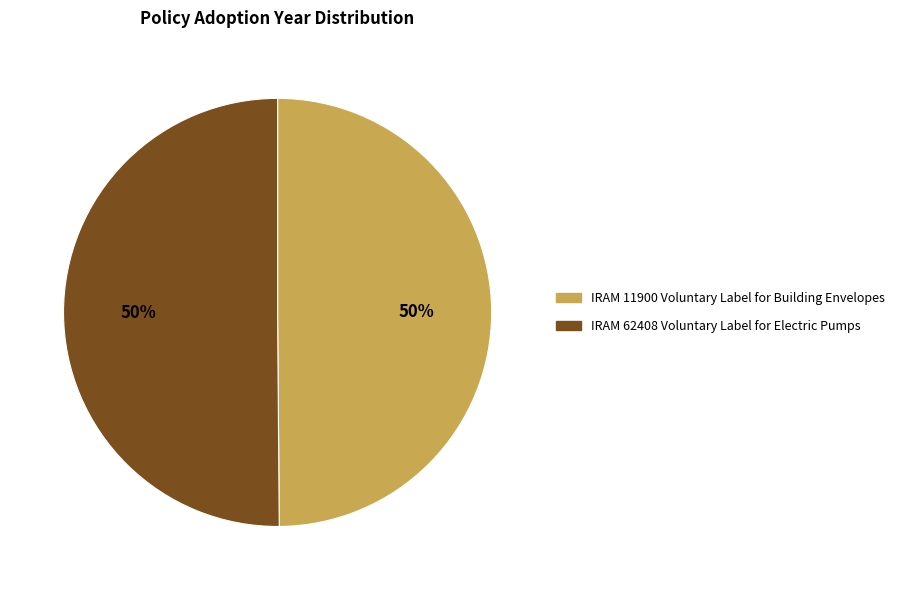

To the nearest percent, what percentage of the pie is IRAM 62408 Voluntary Label for Electric Pumps?

50%